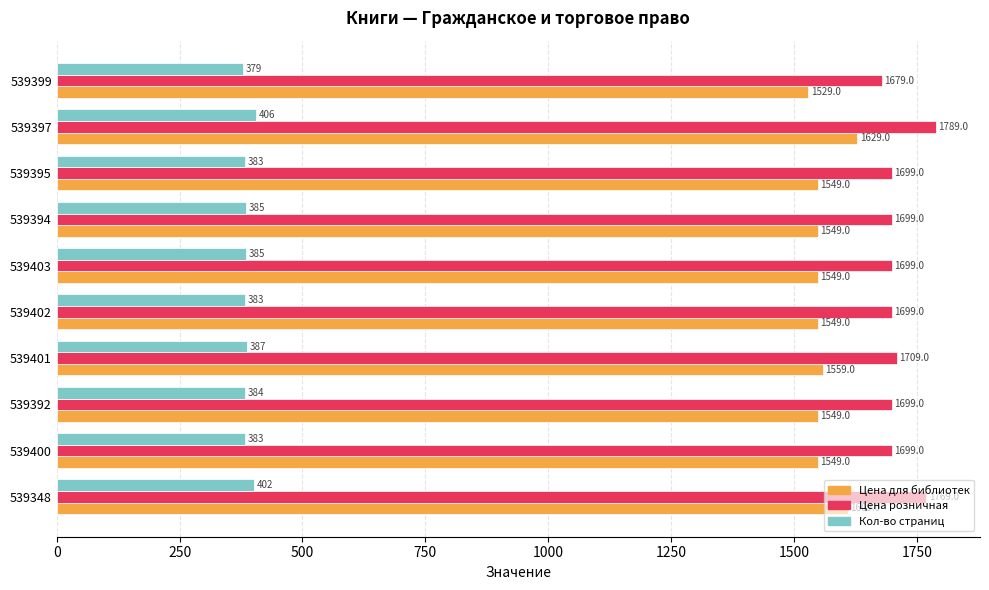

What are all the series names shown in the legend?

Цена для библиотек, Цена розничная, Кол-во страниц